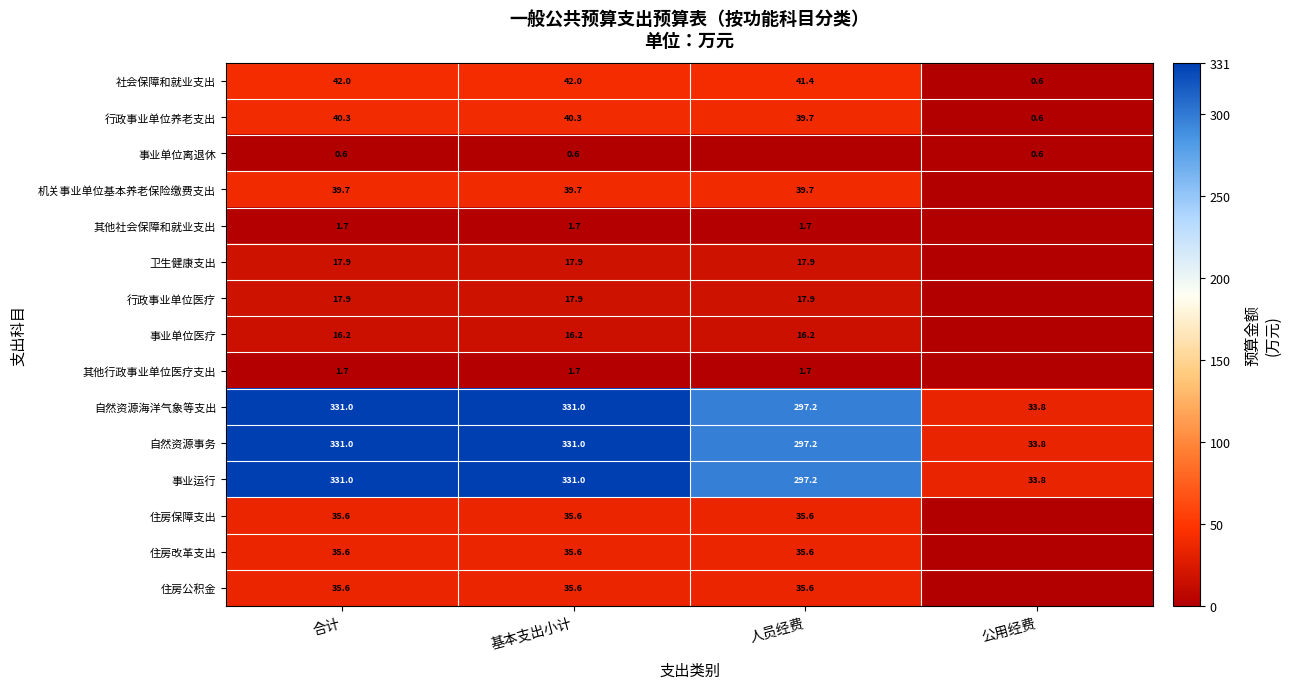

What is the difference between the 自然资源事务 values at 基本支出小计 and 人员经费?

33.8